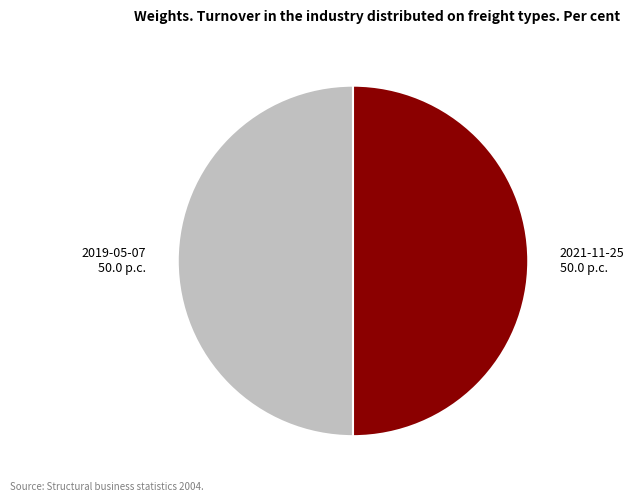

Is it true that 2019-05-07 is 50% of the pie?

True